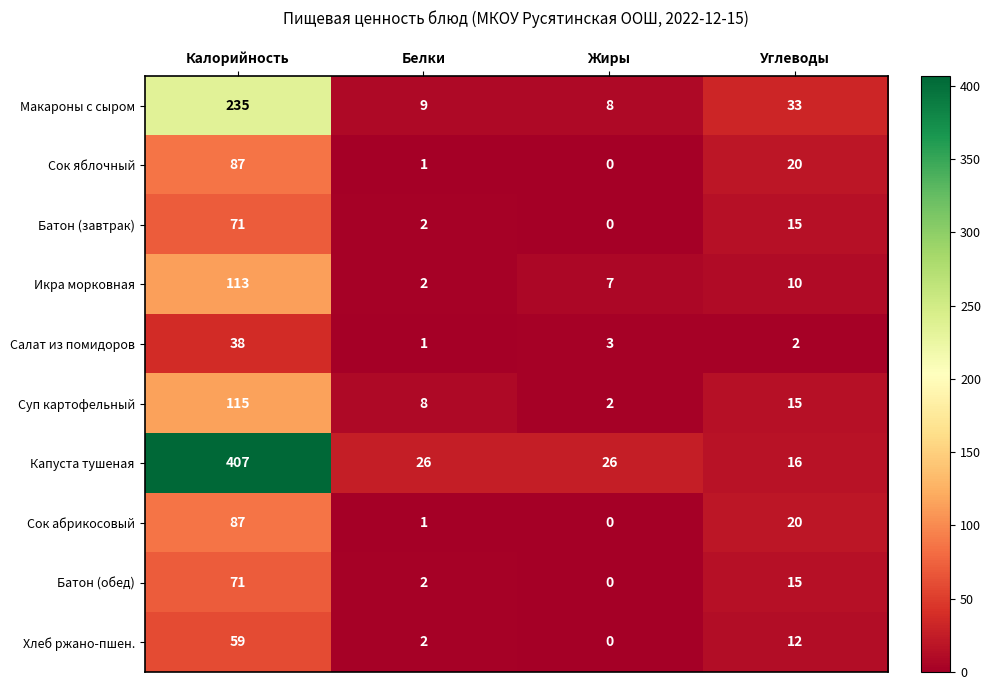

What is the average value of the Сок абрикосовый series?

27